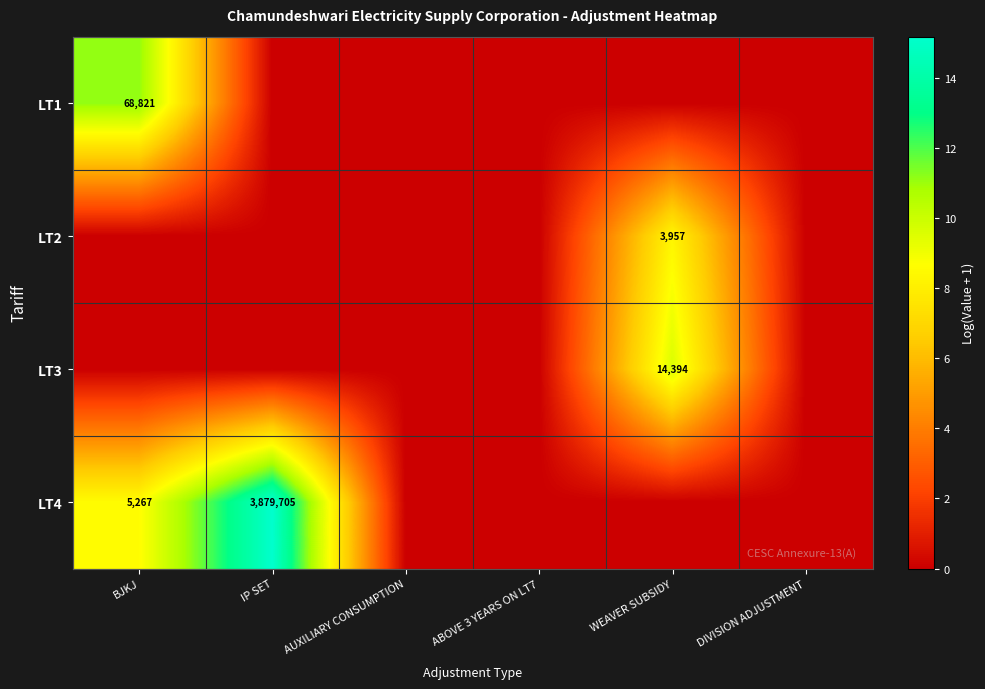

Is it true that LT3 equals 14394 at WEAVER SUBSIDY?

True